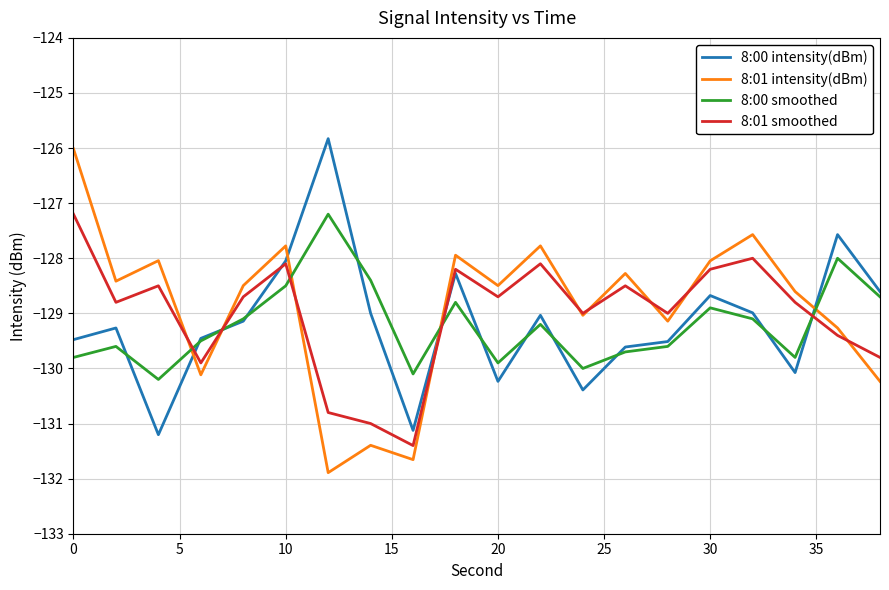

Reading left to right, what are all the values shown in this chart?

8:00 intensity(dBm): -129.5	-129.3	-131.2	-129.5	-129.1	-128.0	-125.8	-129.0	-131.1	-128.3	-130.2	-129.0	-130.4	-129.6	-129.5	-128.7	-129.0	-130.1	-127.6	-128.6
8:01 intensity(dBm): -126.0	-128.4	-128.0	-130.1	-128.5	-127.8	-131.9	-131.4	-131.7	-127.9	-128.5	-127.8	-129.0	-128.3	-129.1	-128.0	-127.6	-128.6	-129.3	-130.2
8:00 smoothed: -129.8	-129.6	-130.2	-129.5	-129.1	-128.5	-127.2	-128.4	-130.1	-128.8	-129.9	-129.2	-130.0	-129.7	-129.6	-128.9	-129.1	-129.8	-128.0	-128.7
8:01 smoothed: -127.2	-128.8	-128.5	-129.9	-128.7	-128.1	-130.8	-131.0	-131.4	-128.2	-128.7	-128.1	-129.0	-128.5	-129.0	-128.2	-128.0	-128.8	-129.4	-129.8